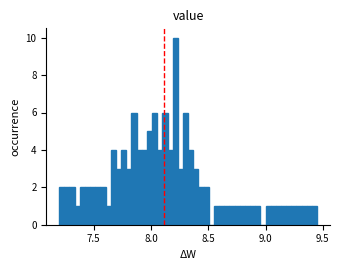

Read against the x-axis, roughly where is the centre of the tallest bar?

8.20